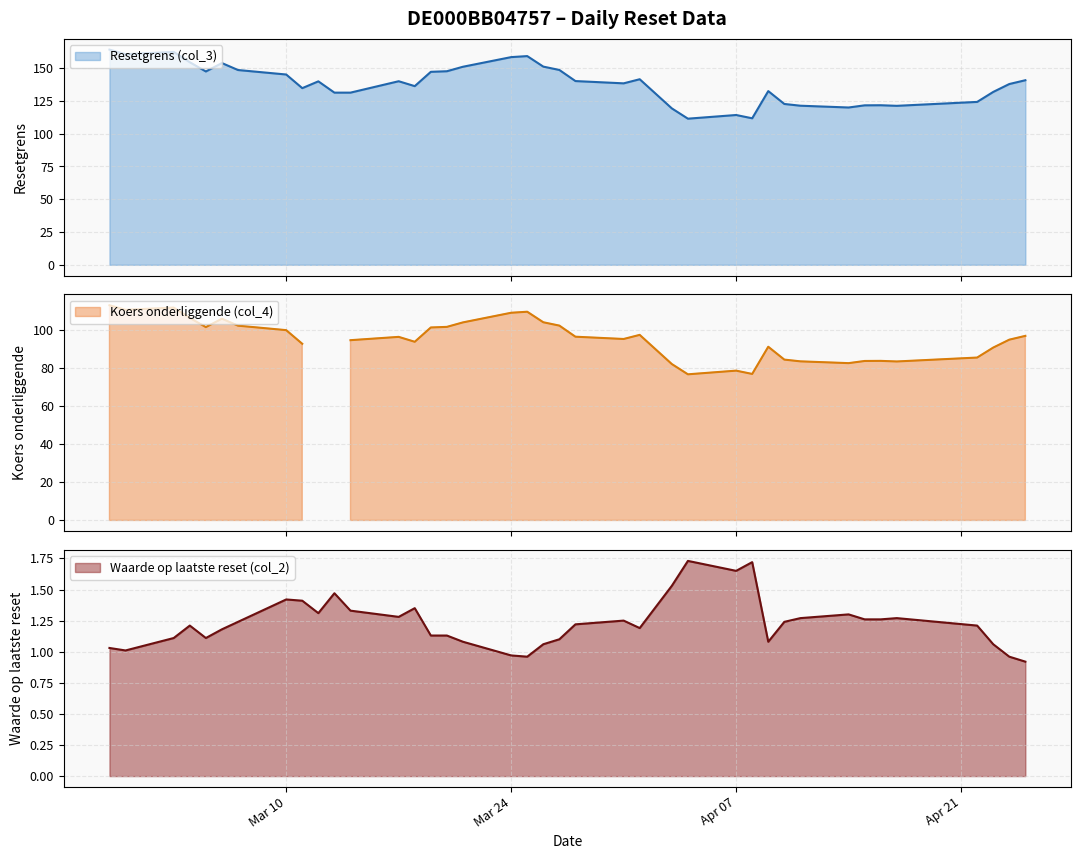

What is the difference between the Koers onderliggende (col_4) values at 2025-03-10 and 2025-03-27?

2.4